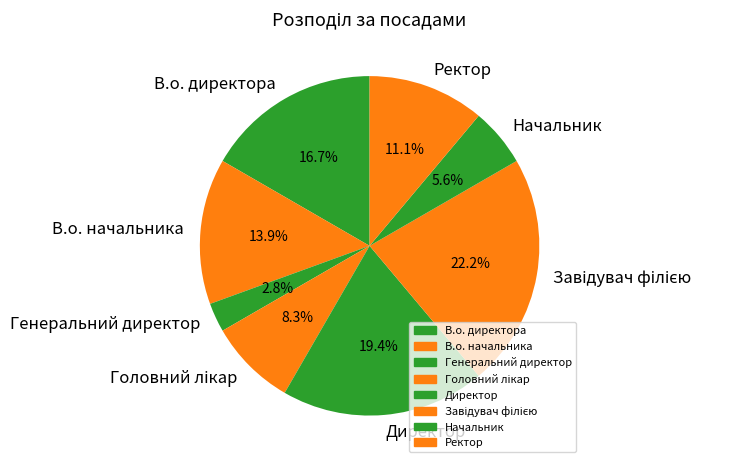

Which slice is the smallest?

Генеральний директор